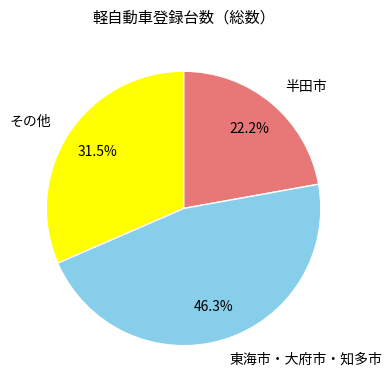

What is the ratio of the value at その他 to the value at 東海市・大府市・知多市?

0.7